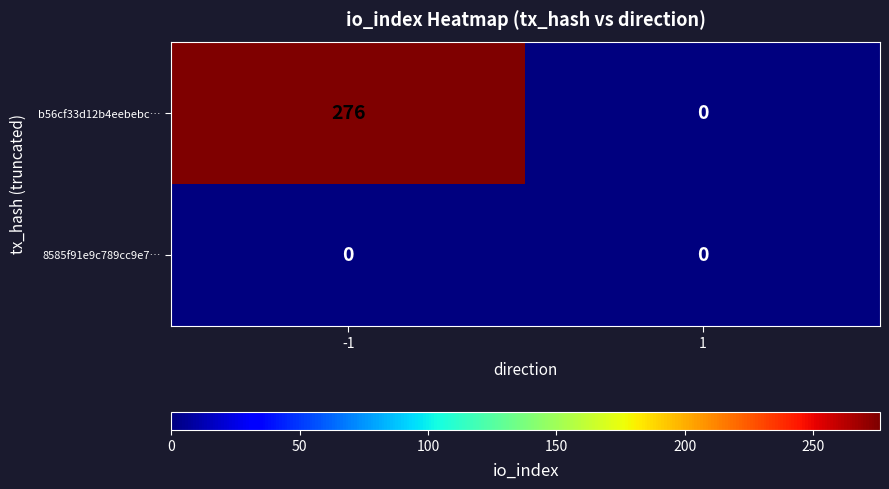

Reading left to right, list all the values displayed in this chart.

b56cf33d12b4eebebc…: -1=276	1=0
8585f91e9c789cc9e7…: -1=0	1=0